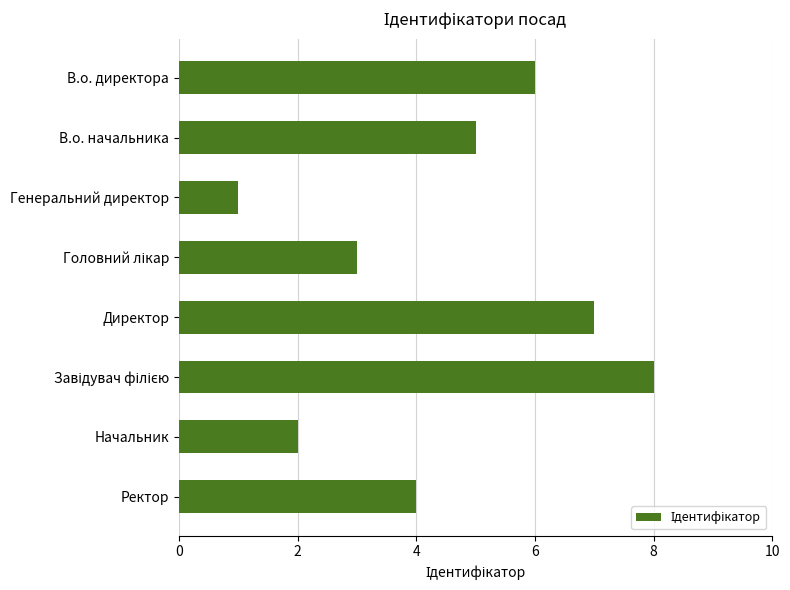

What is the label of the 2nd bar from the top?

В.о. начальника